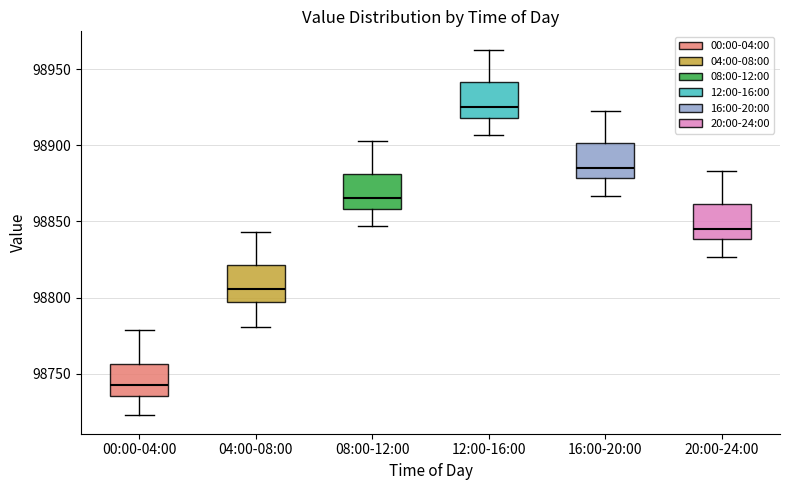

Reading left to right, read every box against the y-axis: the position of its median line, the range the box covers, and the ends of its whiskers. The values are not printed on the chart, so give them approximately, as read against the axis.

00:00-04:00: median 98745, box 98735 to 98755, whiskers 98725 to 98780
04:00-08:00: median 98805, box 98795 to 98820, whiskers 98780 to 98845
08:00-12:00: median 98865, box 98860 to 98880, whiskers 98845 to 98905
12:00-16:00: median 98925, box 98920 to 98940, whiskers 98905 to 98965
16:00-20:00: median 98885, box 98880 to 98900, whiskers 98865 to 98925
20:00-24:00: median 98845, box 98840 to 98860, whiskers 98825 to 98885